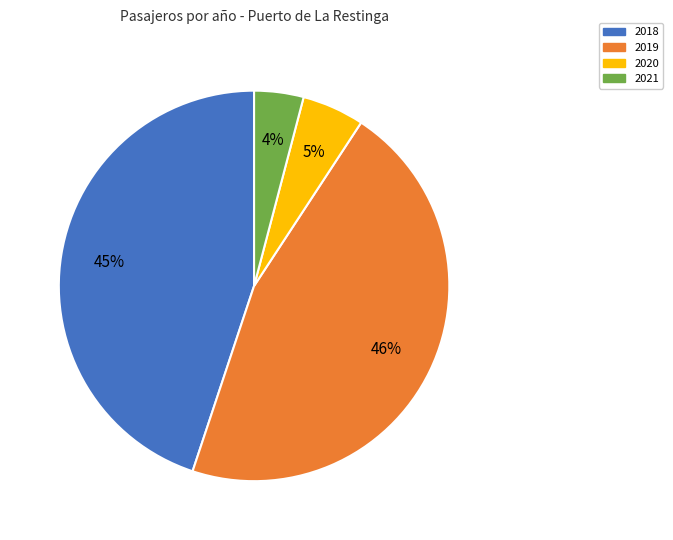

How many segments does this pie chart have?

4